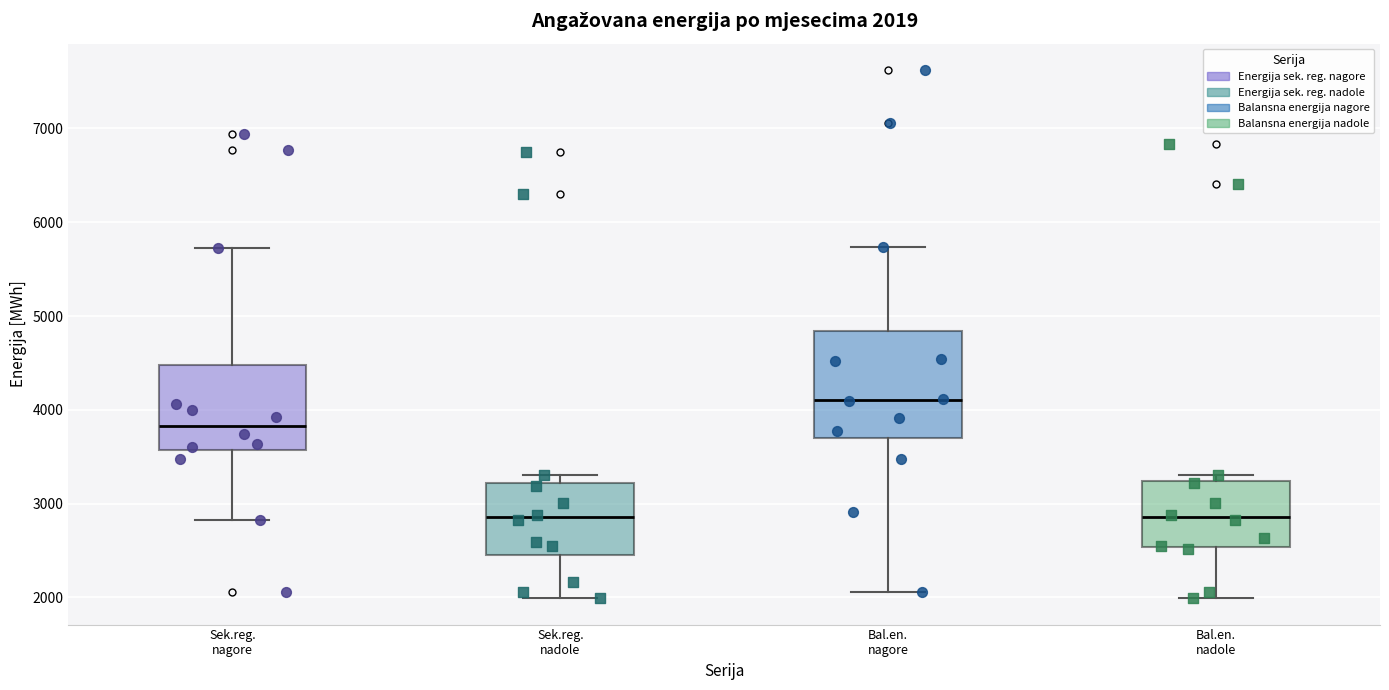

Comparing the boxes themselves (not the whiskers), which one is the tallest?

Bal.en. nagore